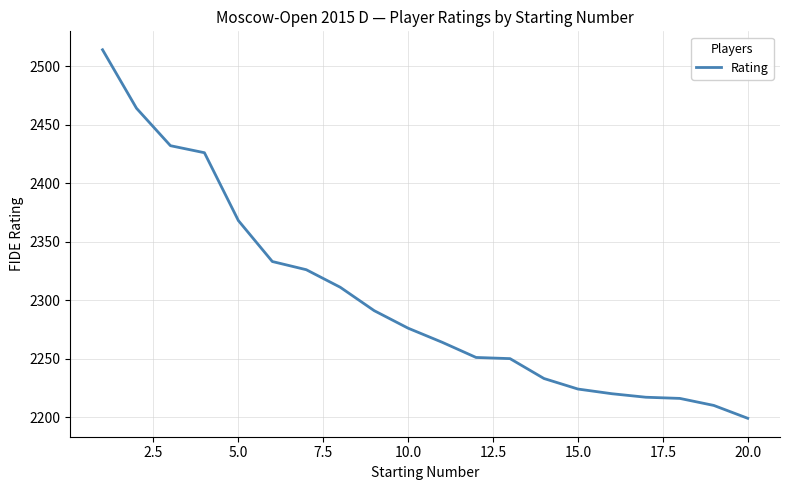

What is the smallest value displayed?

2199